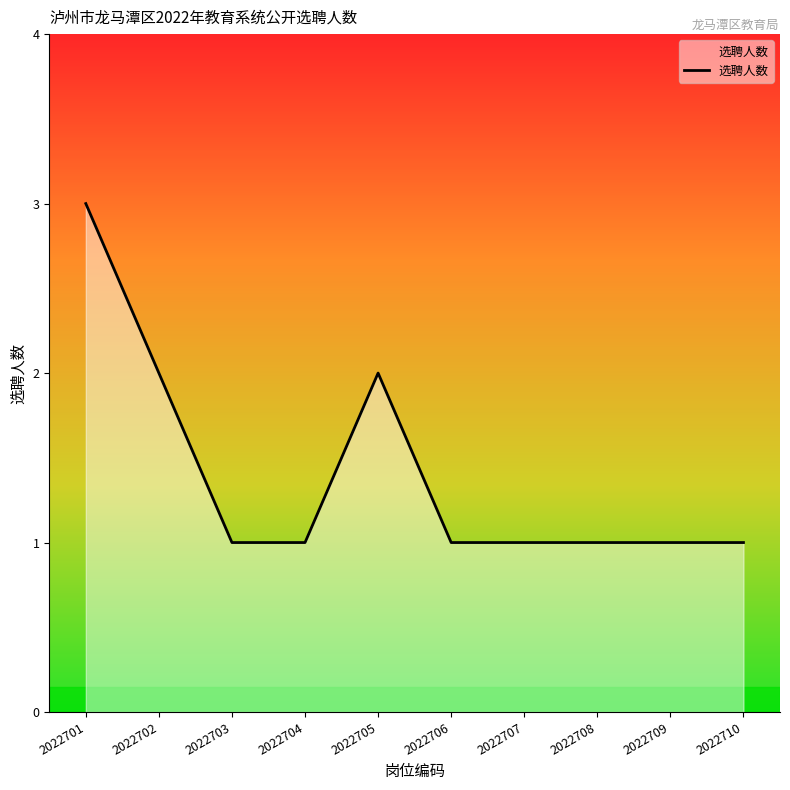

What is the difference between the second highest and second lowest values?

1